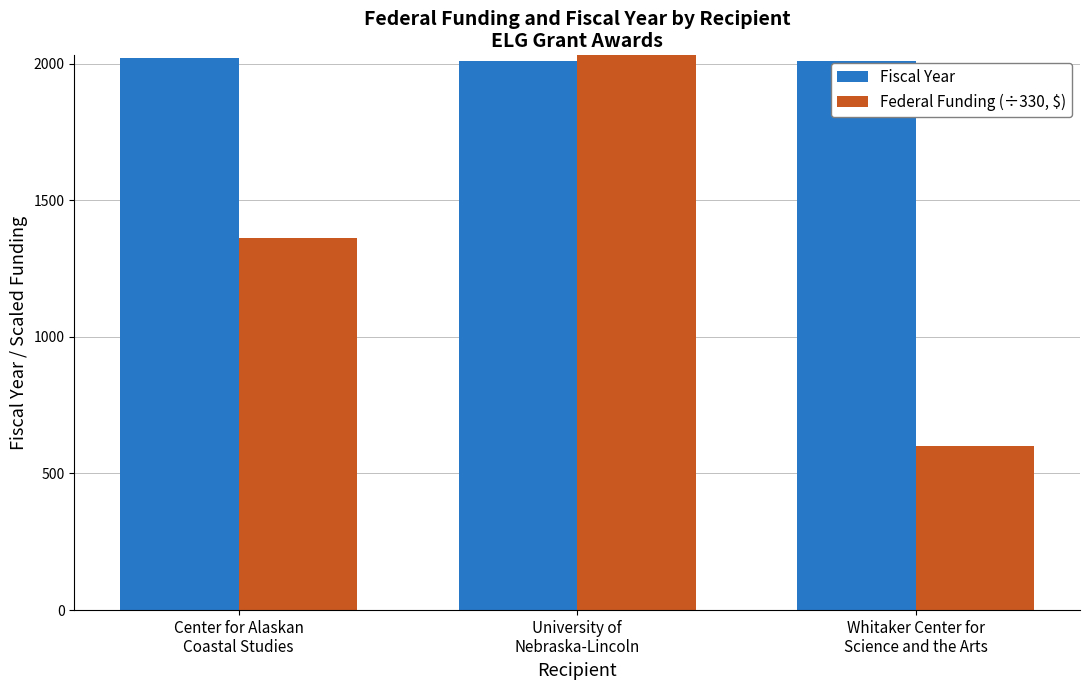

At which category does the chart reach its peak across all series?

University of
Nebraska-Lincoln